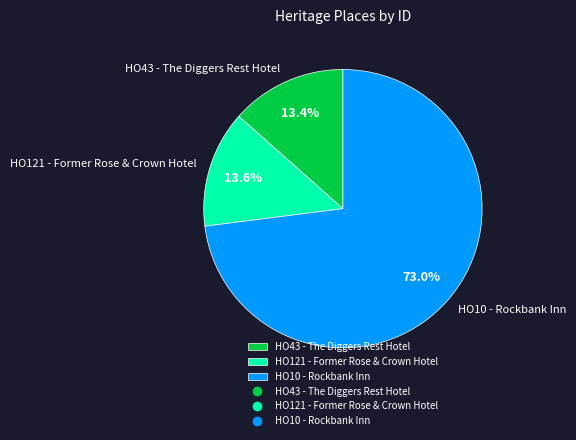

Which has a higher value, HO10 - Rockbank Inn or HO43 - The Diggers Rest Hotel?

HO10 - Rockbank Inn